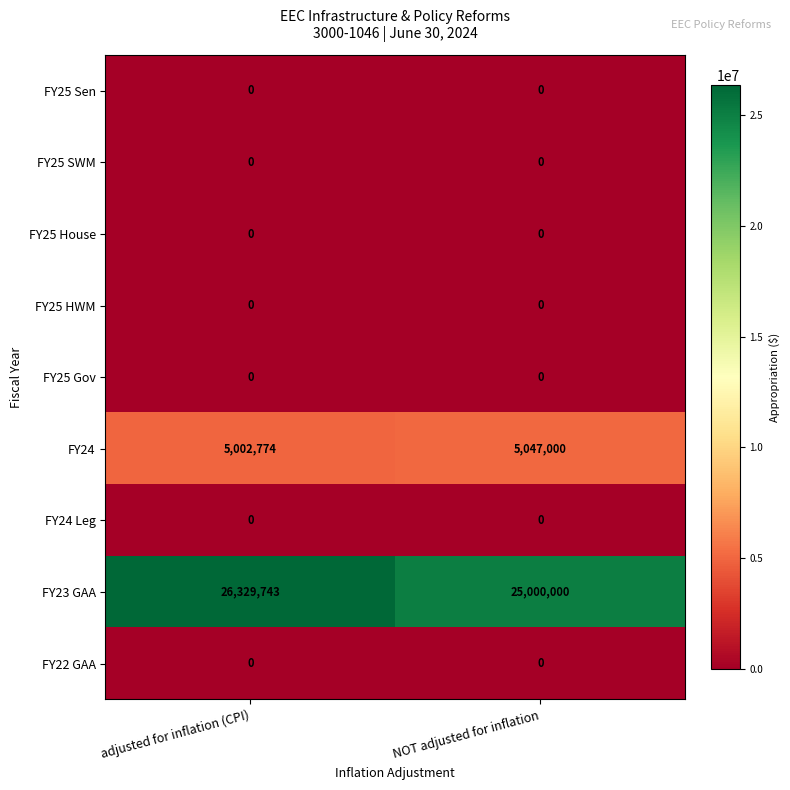

Which category has the highest value across all series?

adjusted for inflation (CPI)